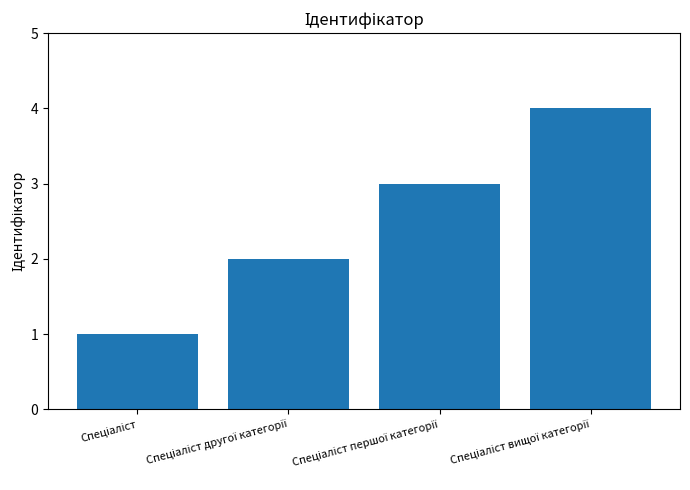

What is the maximum value shown in the chart?

4